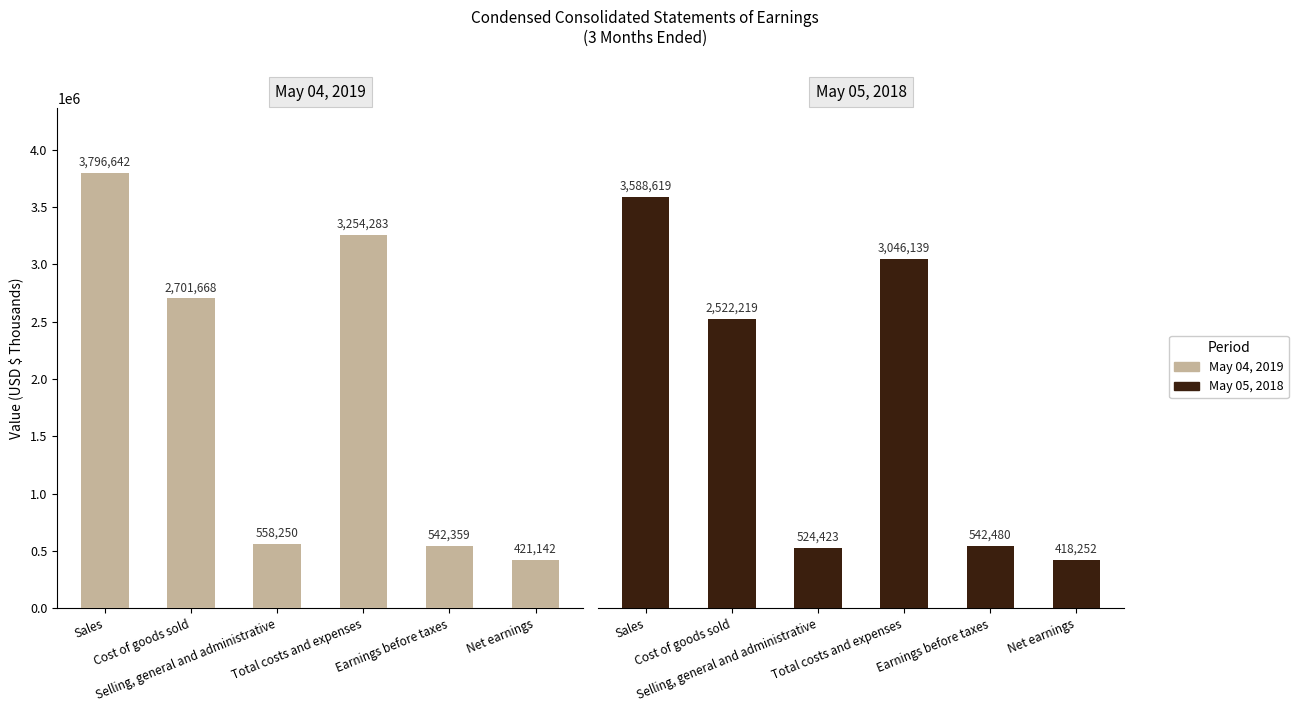

Between Earnings before taxes and Sales, which is larger?

Sales